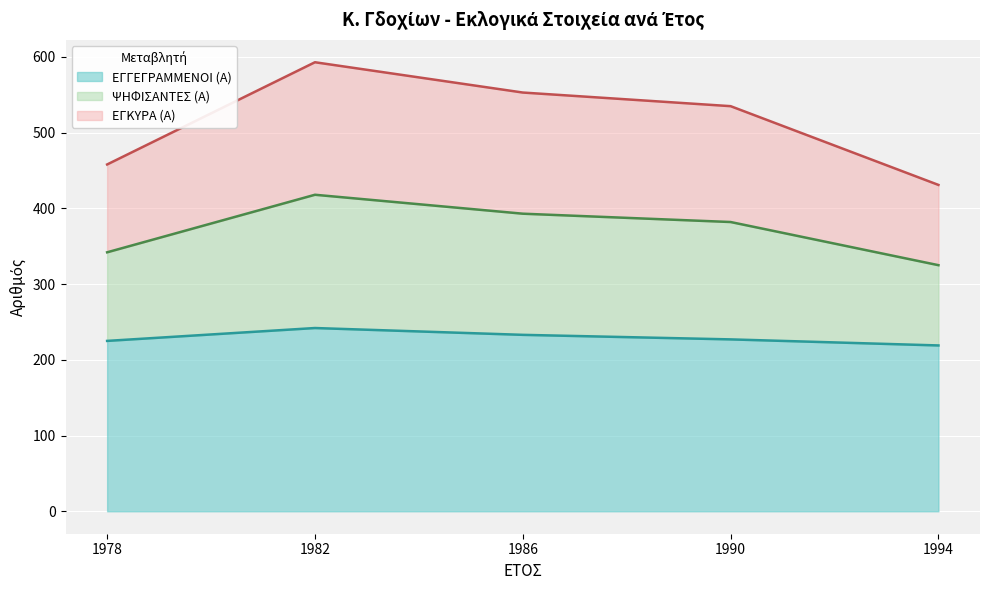

Which series changed the most between 1982 and 1986?

ΨΗΦΙΣΑΝΤΕΣ (Α)